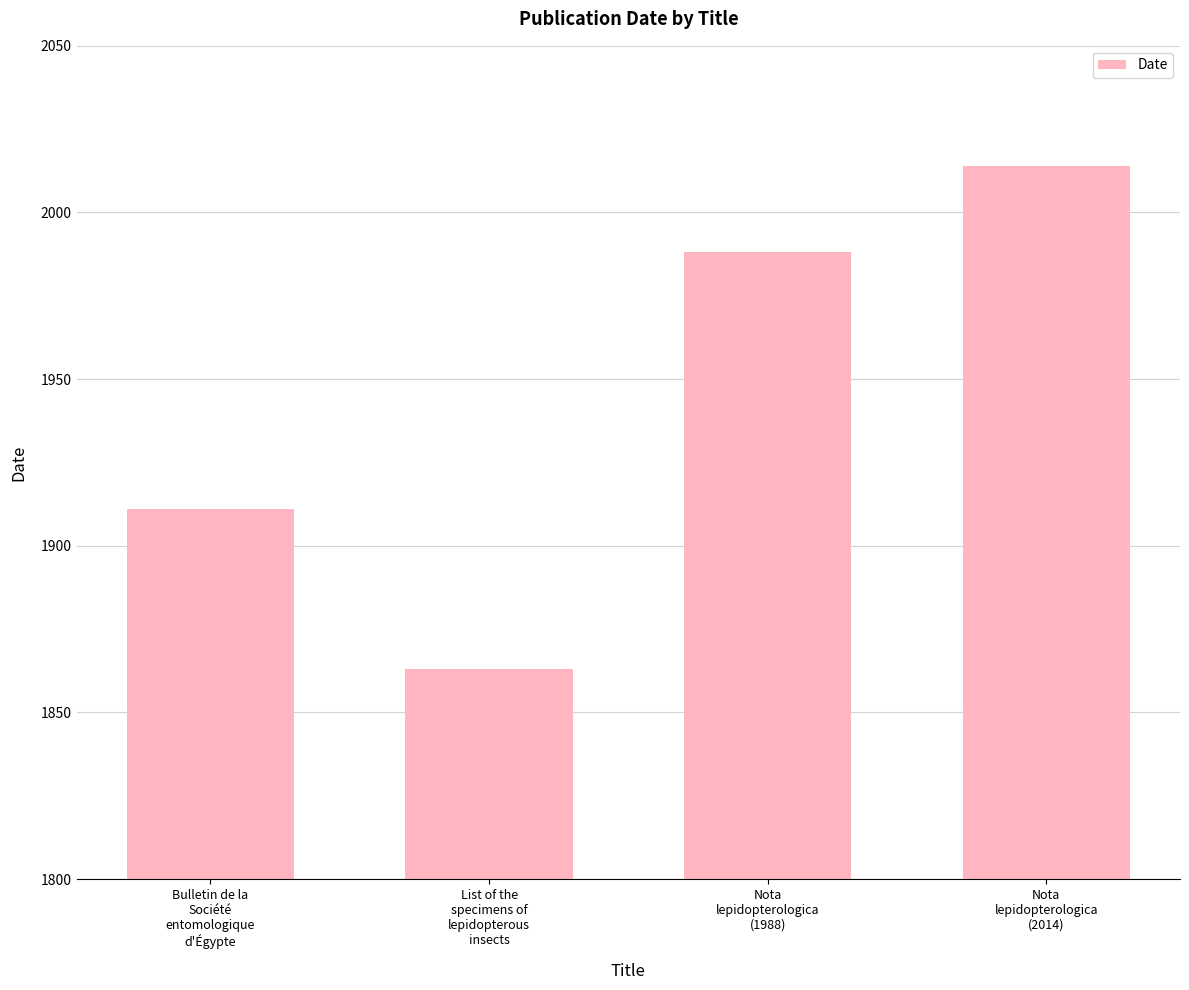

Reading left to right, list all the values displayed in this chart.

Bulletin de la
Société
entomologique
d'Égypte=1911	List of the
specimens of
lepidopterous
insects=1863	Nota
lepidopterologica
(1988)=1988	Nota
lepidopterologica
(2014)=2014